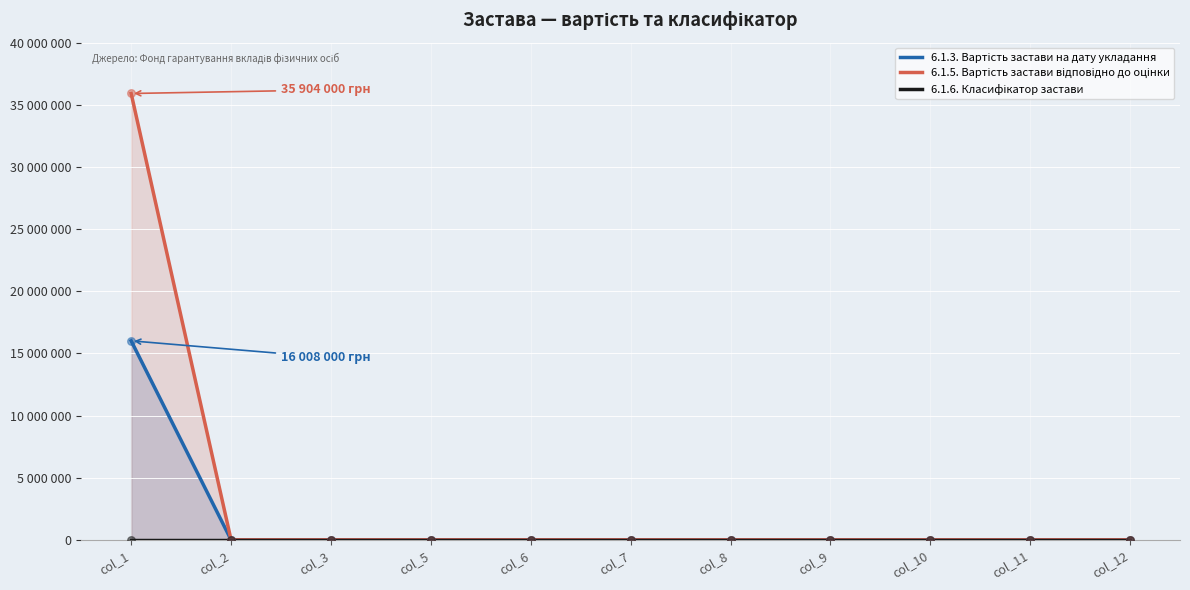

Which series has the largest total across all categories?

6.1.5. Вартість застави відповідно до оцінки